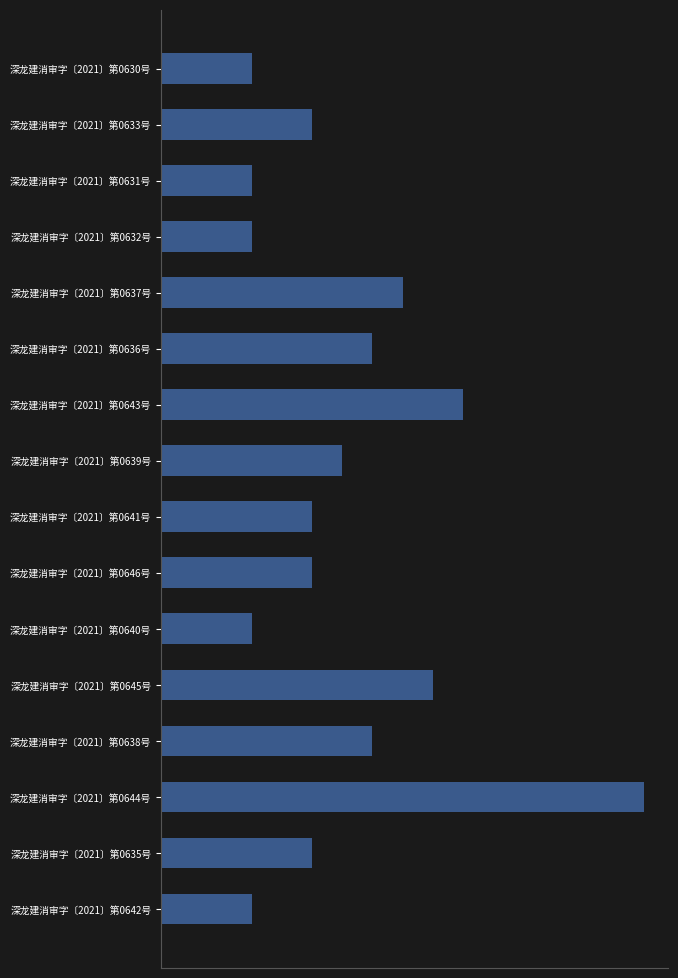

Where is the data nearest to the value 9?

深龙建消审字〔2021〕第0645号